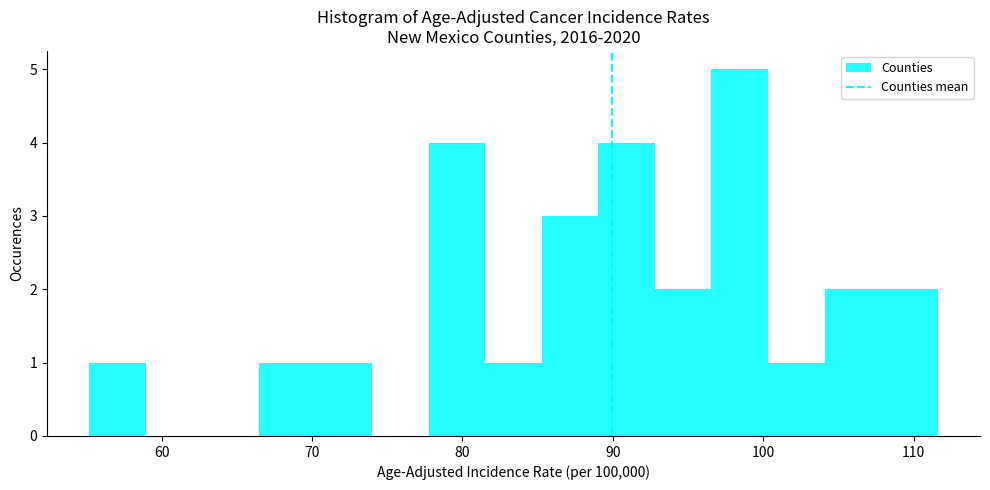

Around what value on the x-axis is the tallest bar? Give the approximate position of its centre, as read against the axis.

98